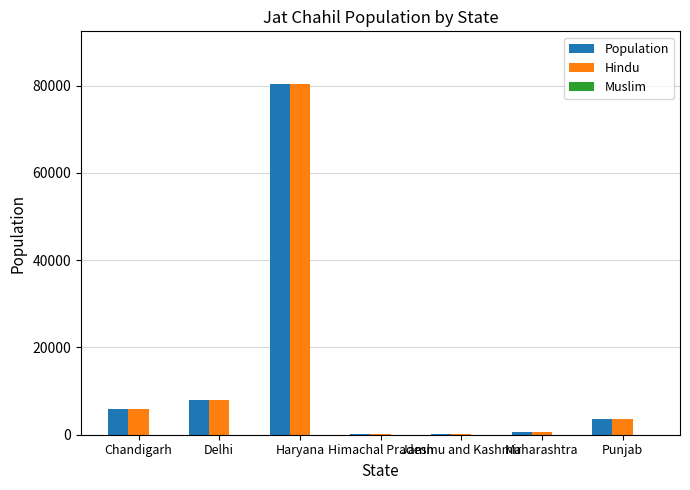

At which category is the sum across all series the highest?

Haryana